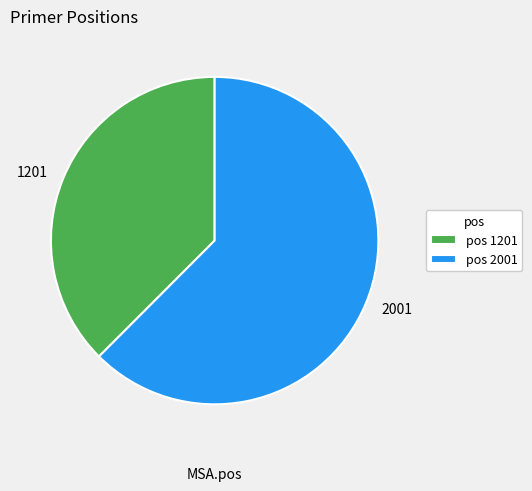

Does 2001 account for over 50% of the chart?

Yes